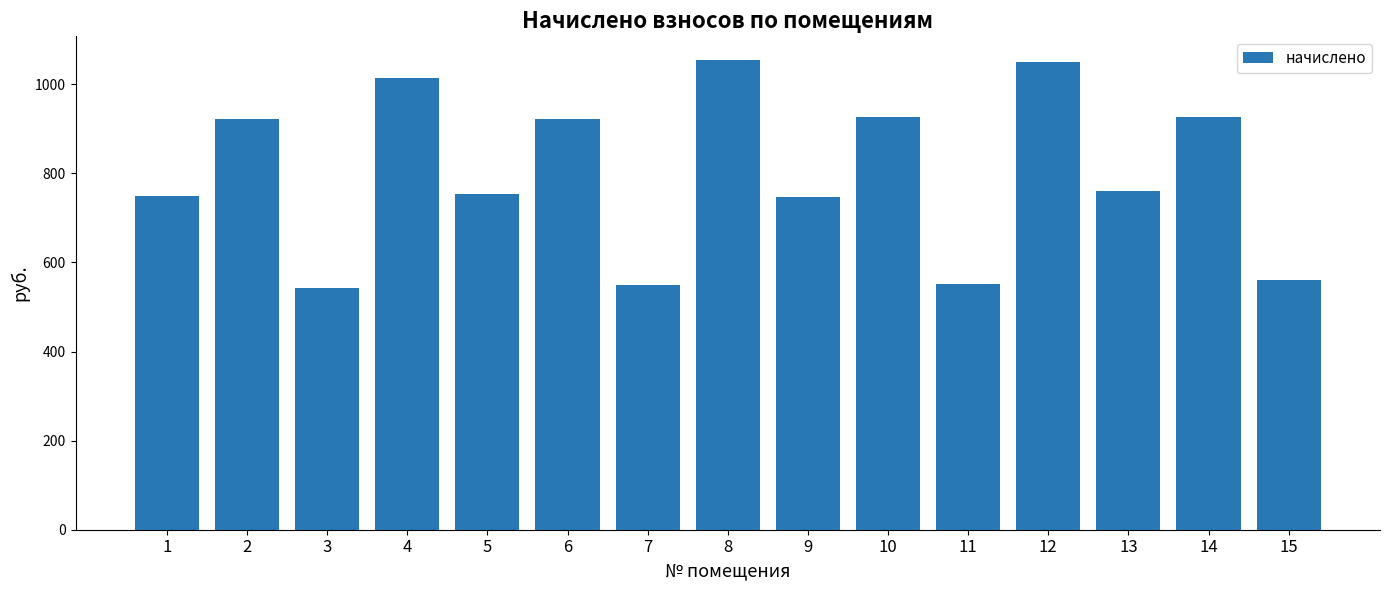

What is the greatest value displayed?

1054.9